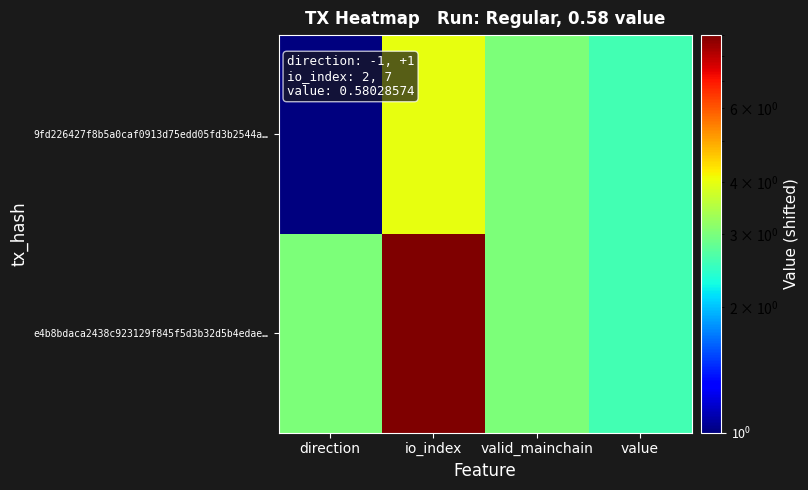

List the series in order of their overall mean, highest first.

e4b8bdaca2438c923129f845f5d3b32d5b4edae…, 9fd226427f8b5a0caf0913d75edd05fd3b2544a…